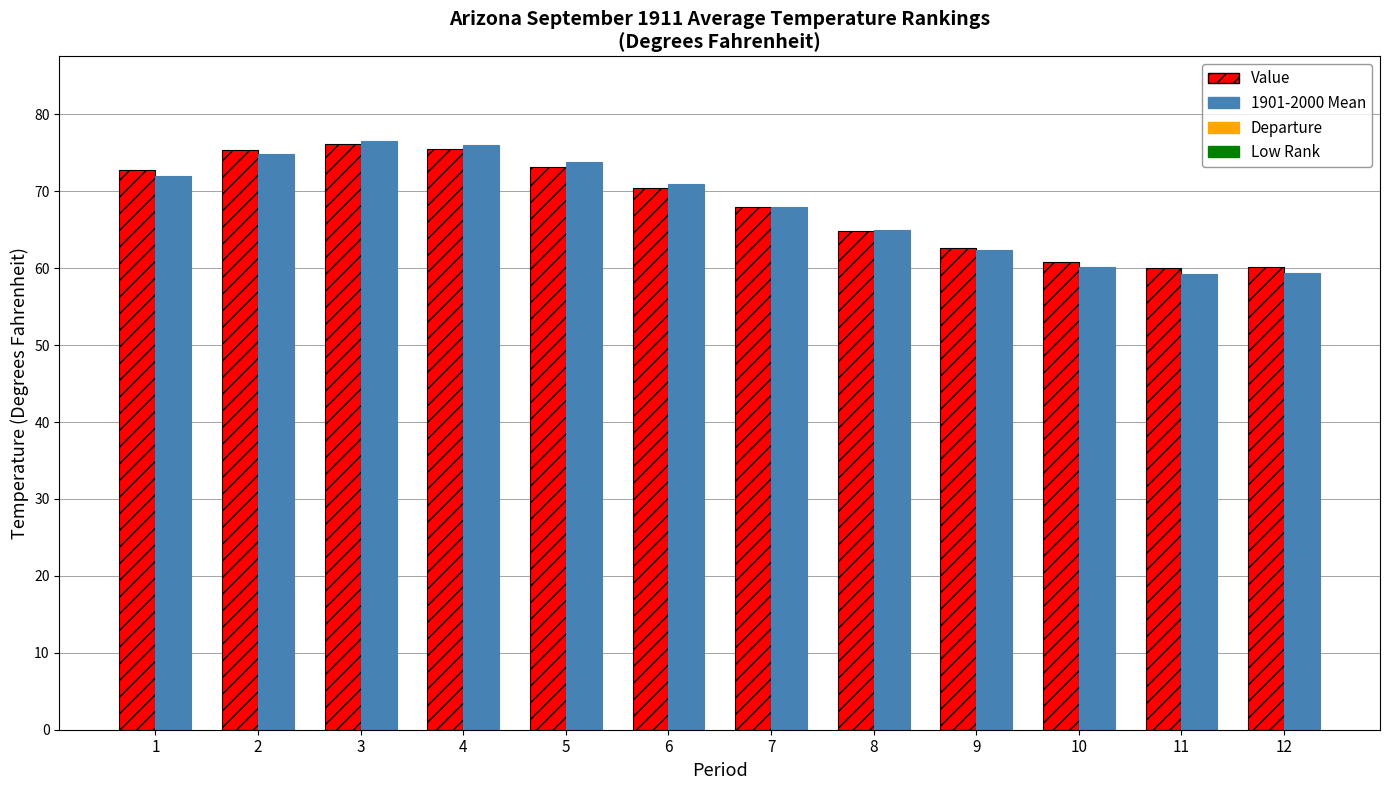

What is the spread (max minus min) of values at 2?

0.4